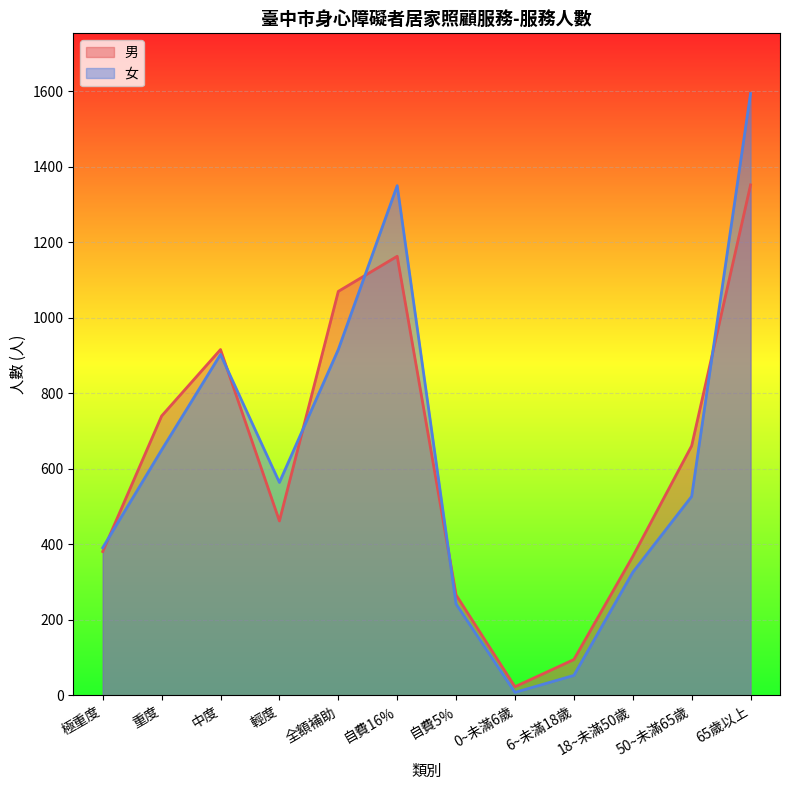

What is the value of the 女 point at the 2nd from the left?

650